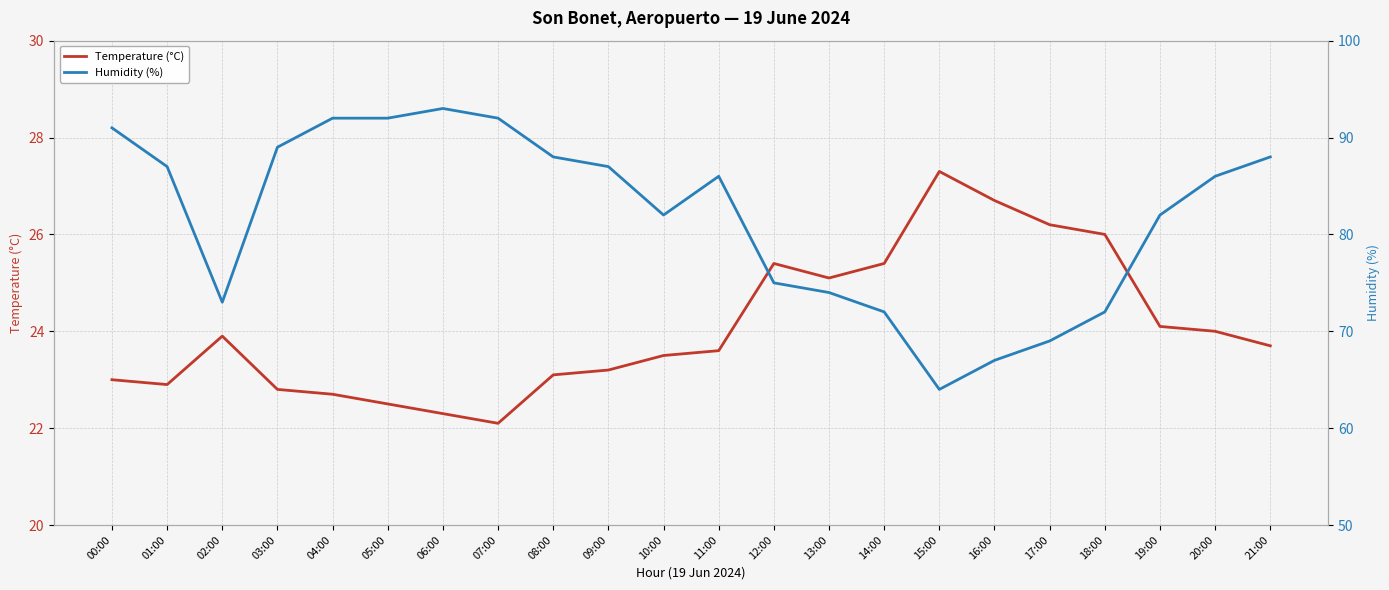

How many lines are shown in the chart?

2